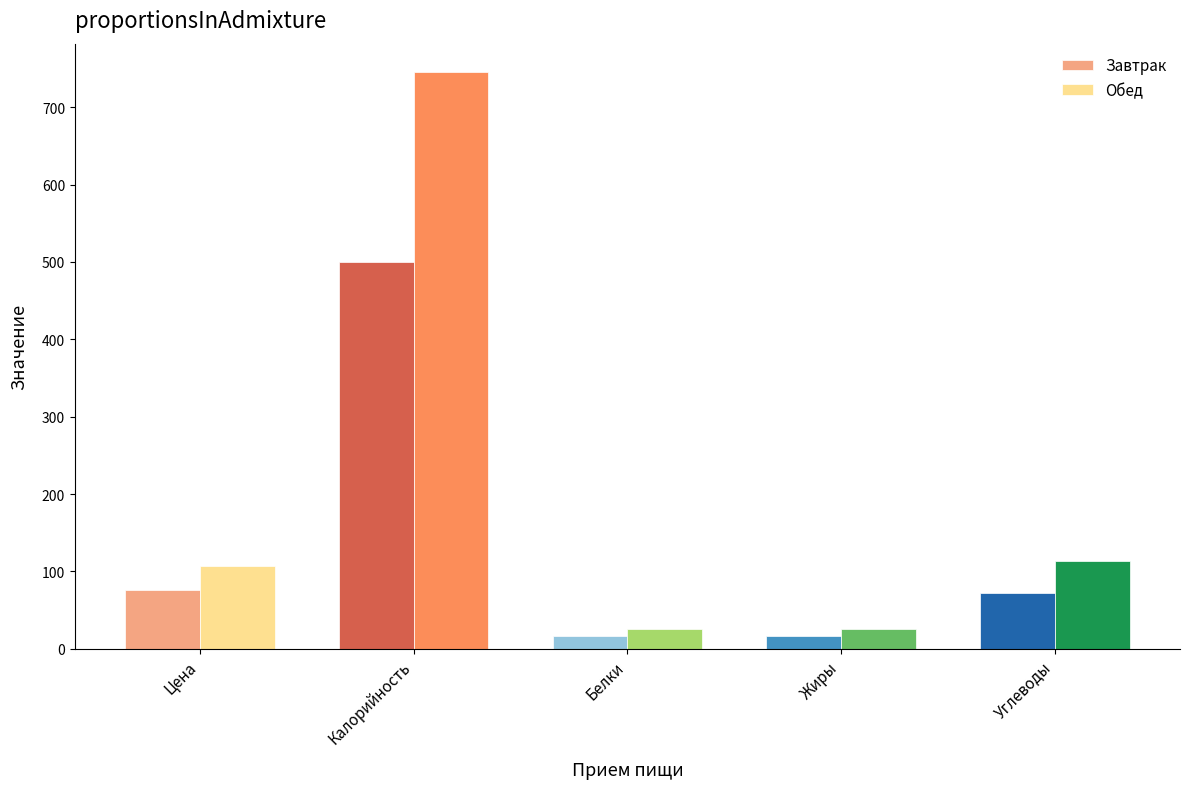

Are the bars horizontal?

No